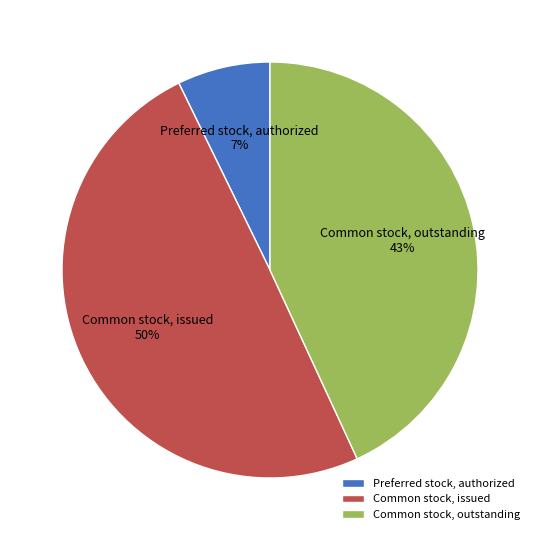

How many slices are in this pie chart?

3